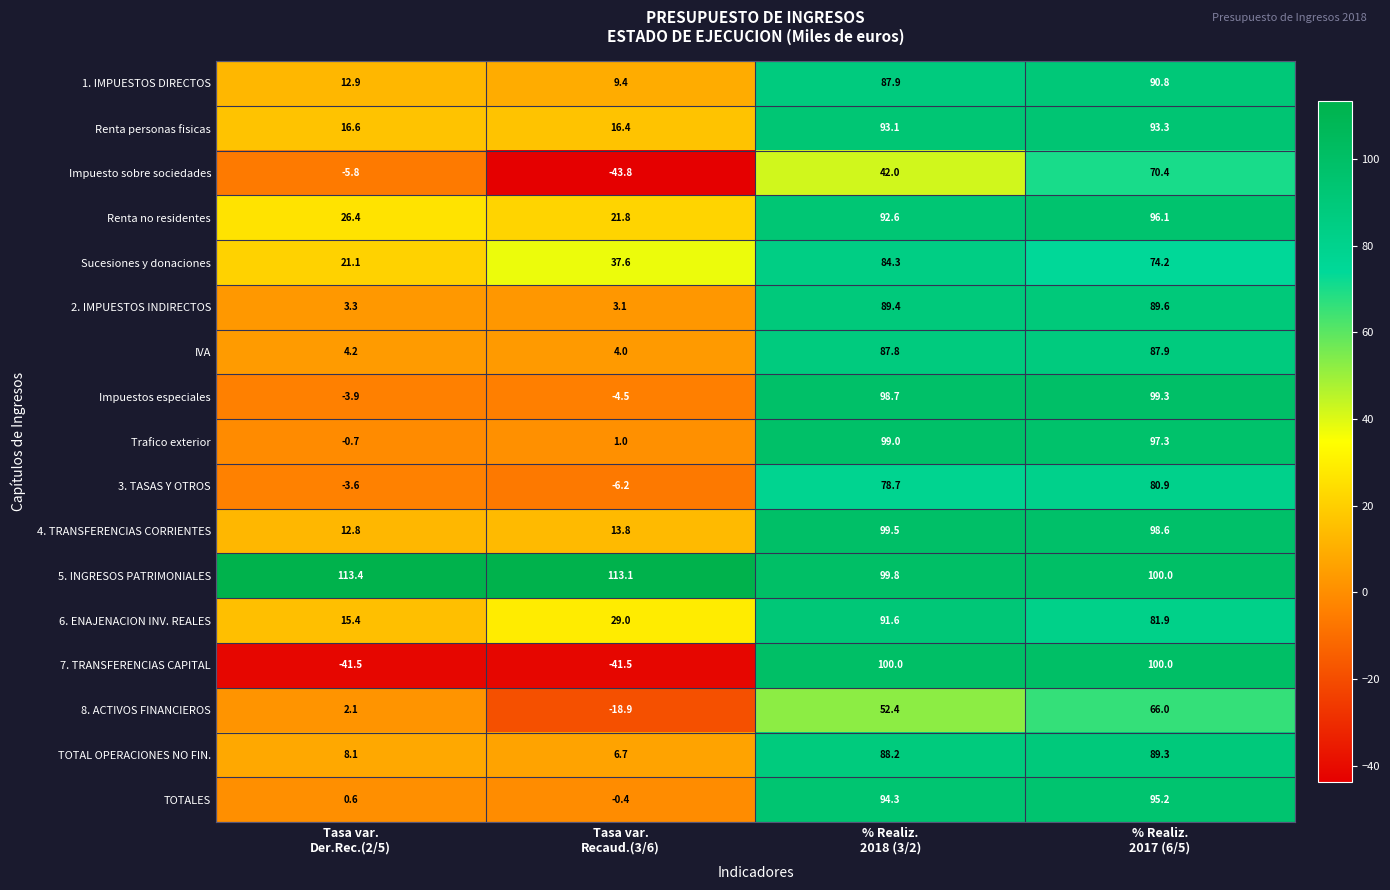

What is the lowest value of the TOTALES series?

-0.4